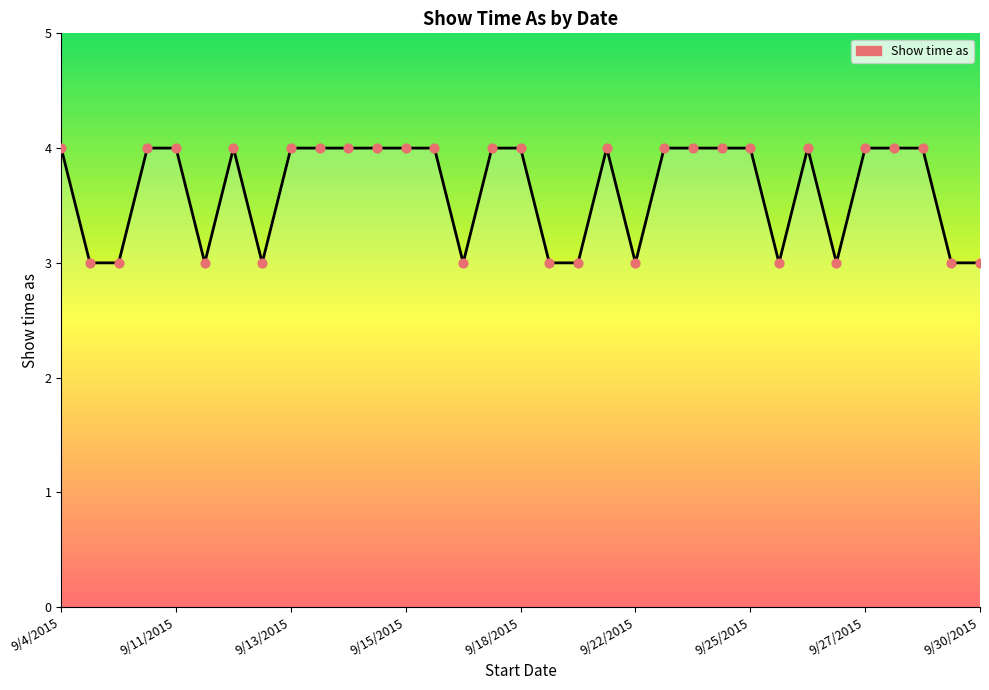

What is the minimum value shown in the chart?

3